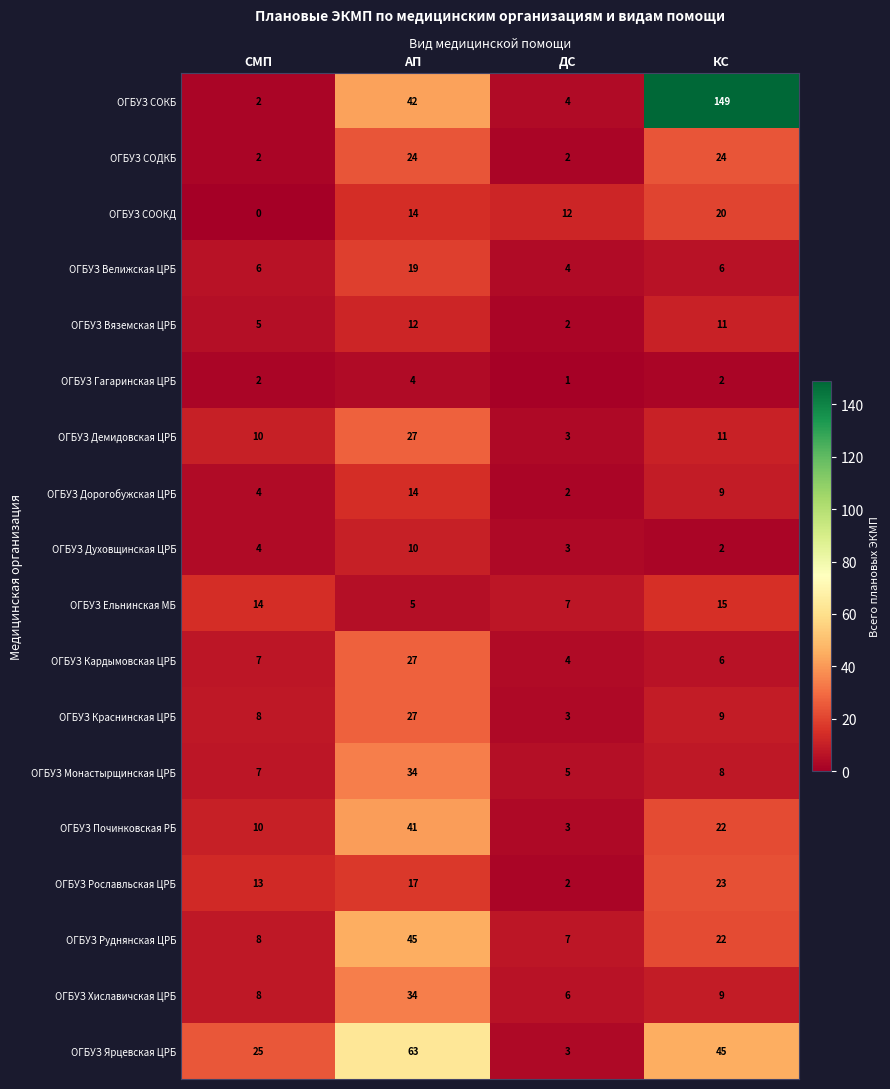

True or false: ОГБУЗ Кардымовская ЦРБ has a value of 2 at КС.

False